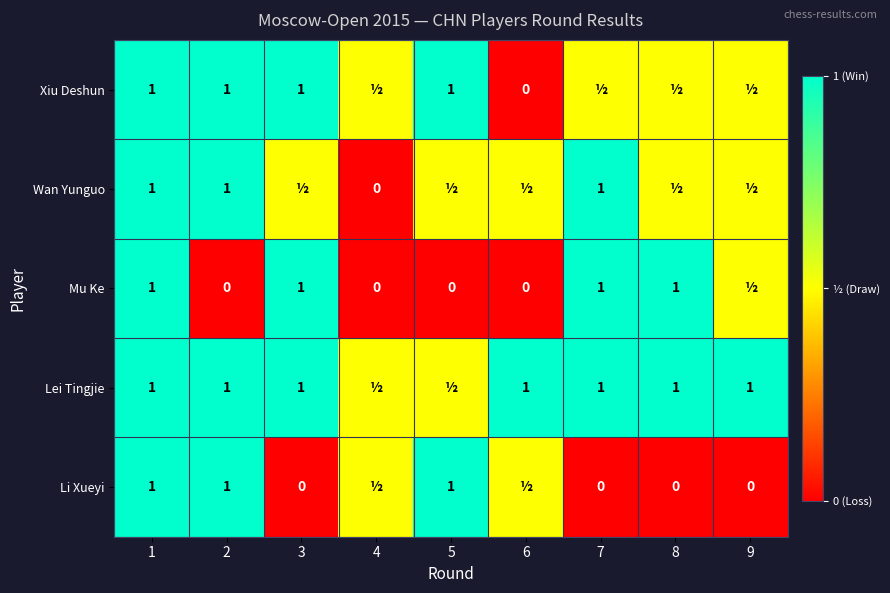

What is the total value across all series at 1?

5.0